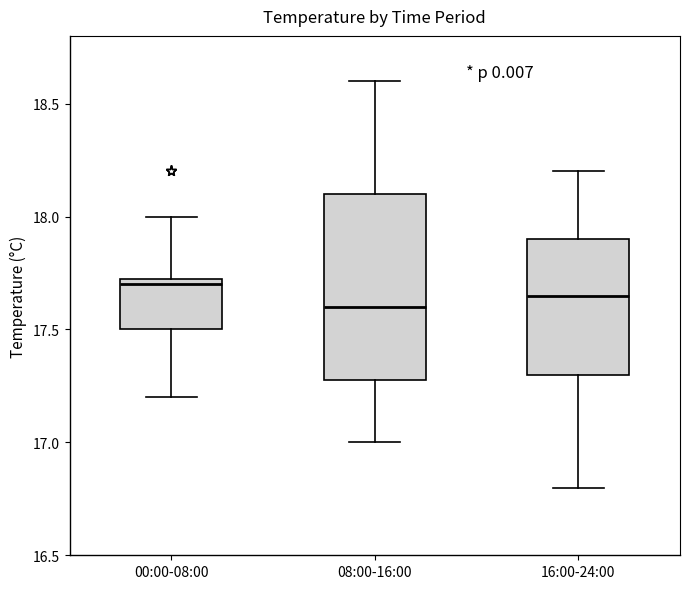

Reading left to right, read every box against the y-axis: the position of its median line, the range the box covers, and the ends of its whiskers. The values are not printed on the chart, so give them approximately, as read against the axis.

00:00-08:00: median 17.70, box 17.50 to 17.75, whiskers 17.20 to 18.00
08:00-16:00: median 17.60, box 17.30 to 18.10, whiskers 17.00 to 18.60
16:00-24:00: median 17.65, box 17.30 to 17.90, whiskers 16.80 to 18.20